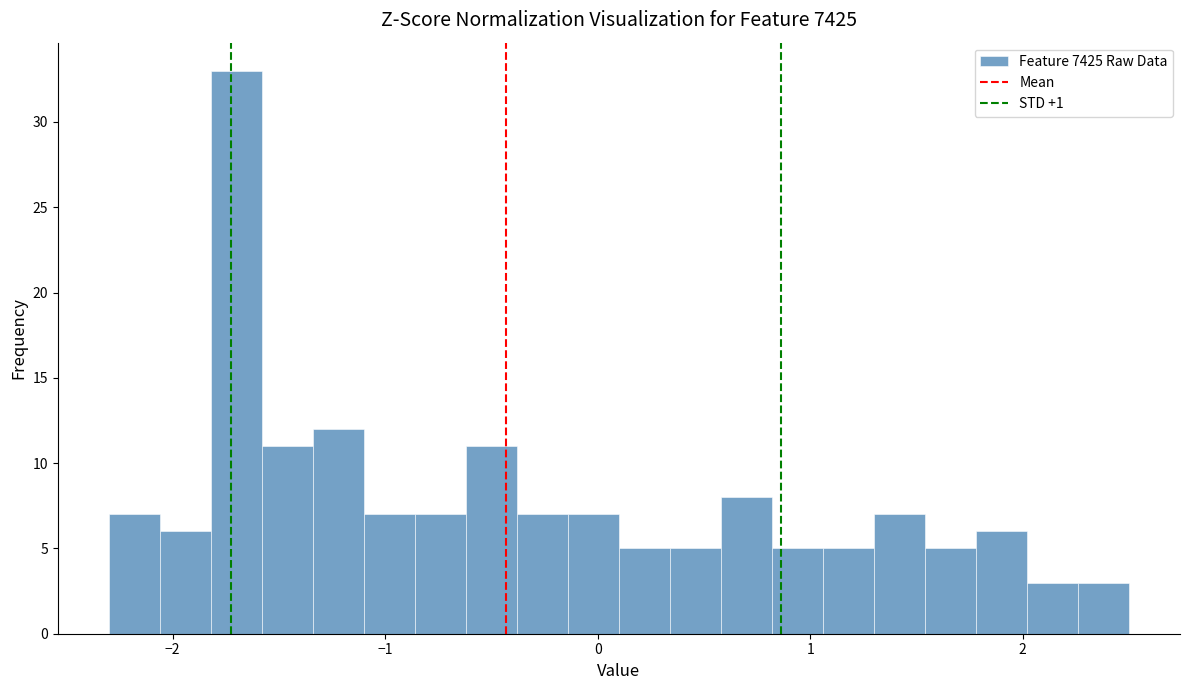

Read against the x-axis, roughly where is the centre of the tallest bar?

-1.7